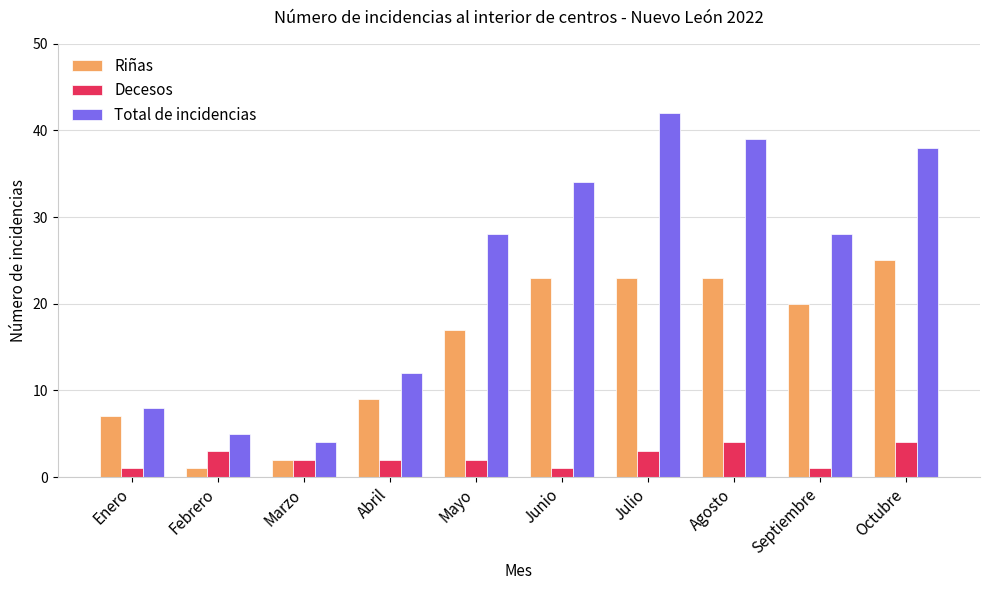

How many bars are there in total?

30